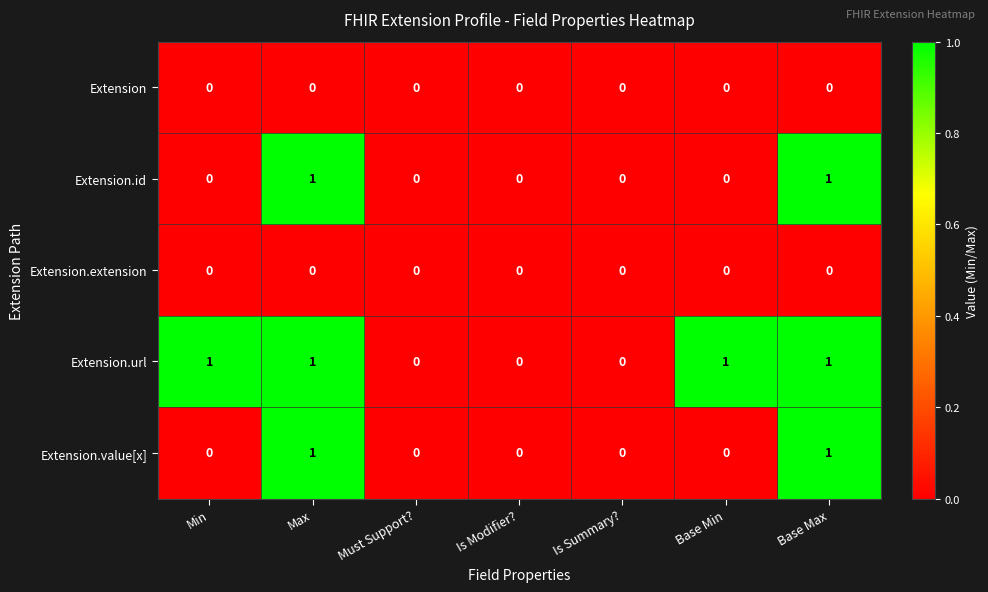

Which series has the largest total across all categories?

Extension.url